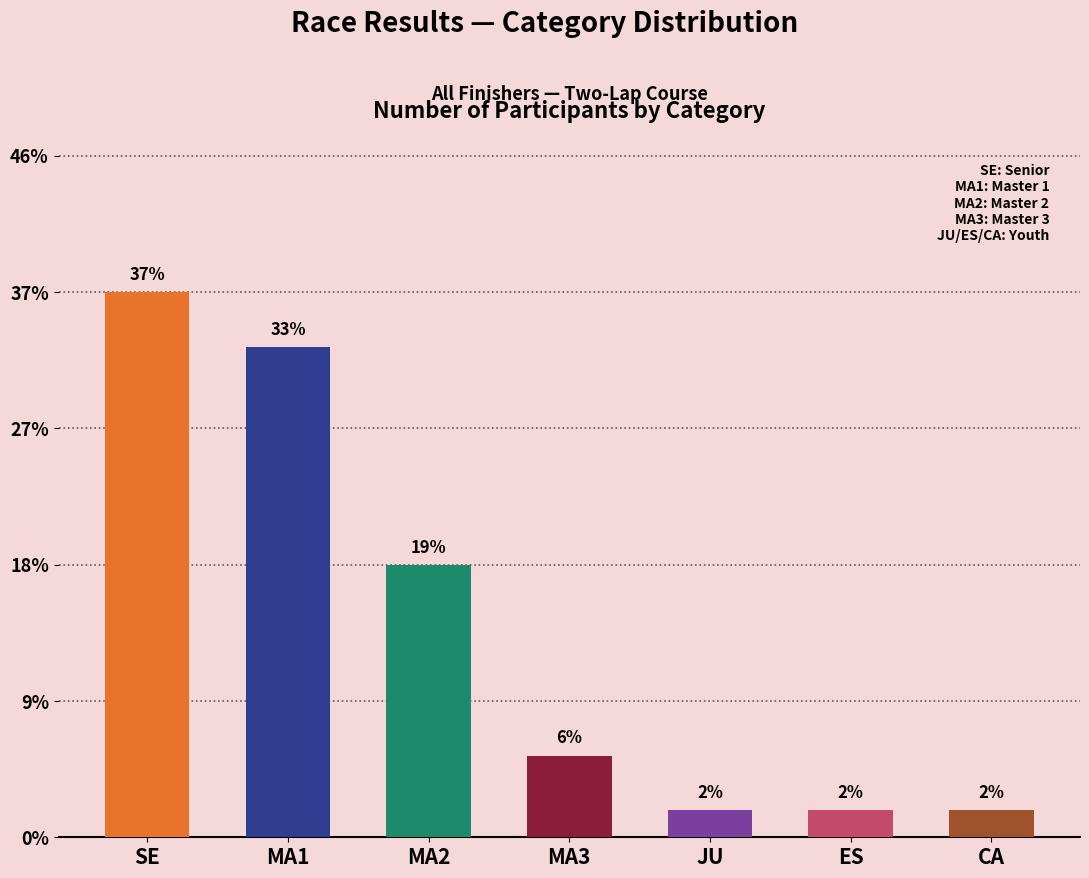

At which label does the data first exceed 3?

SE